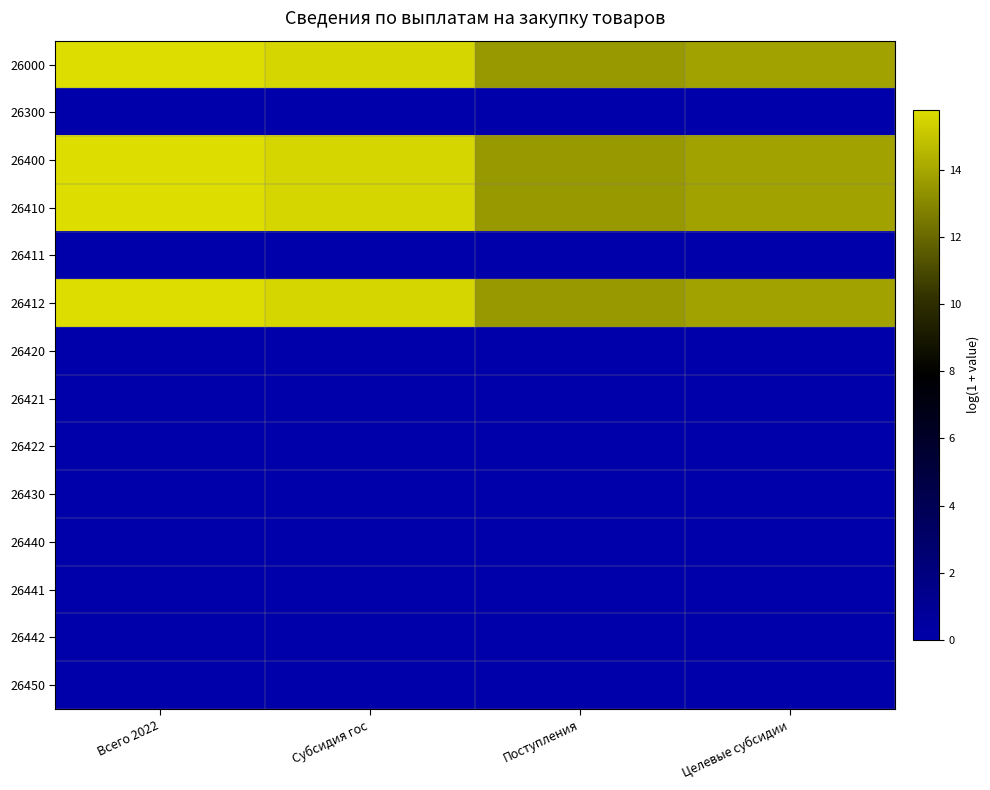

What is the difference between the highest and lowest values at Всего 2022?

15.8